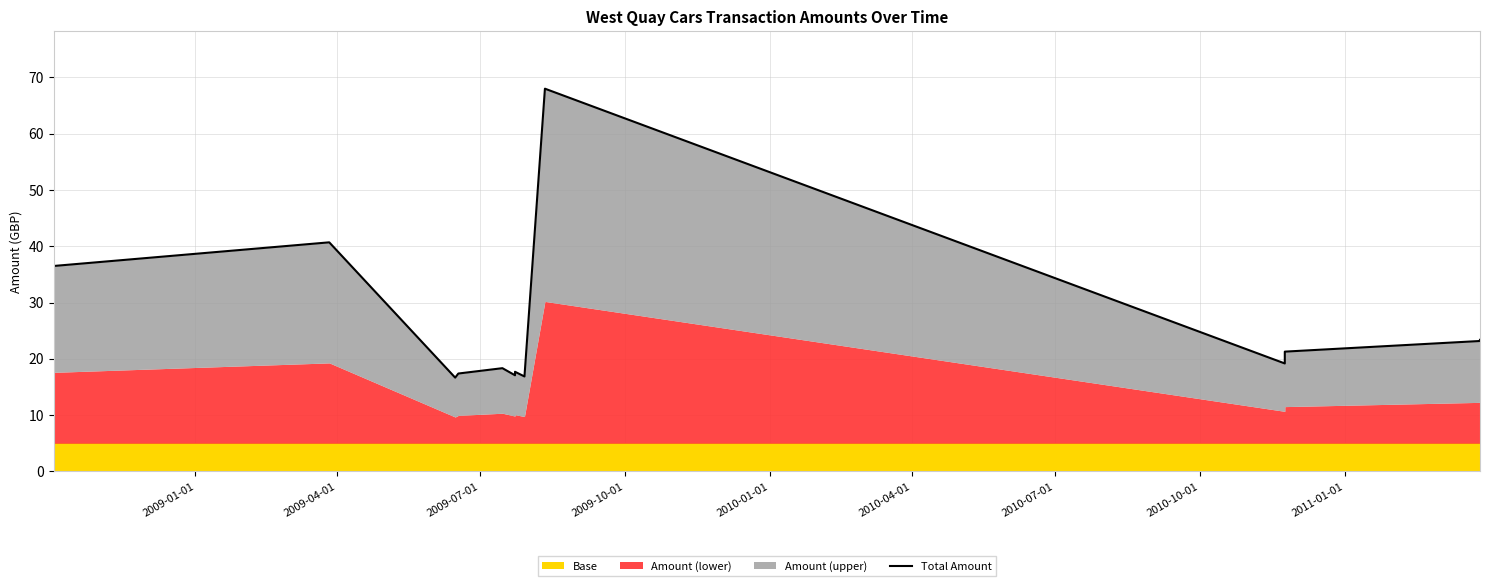

How many interior local valleys (lower than both neighbors) does the data have?

4